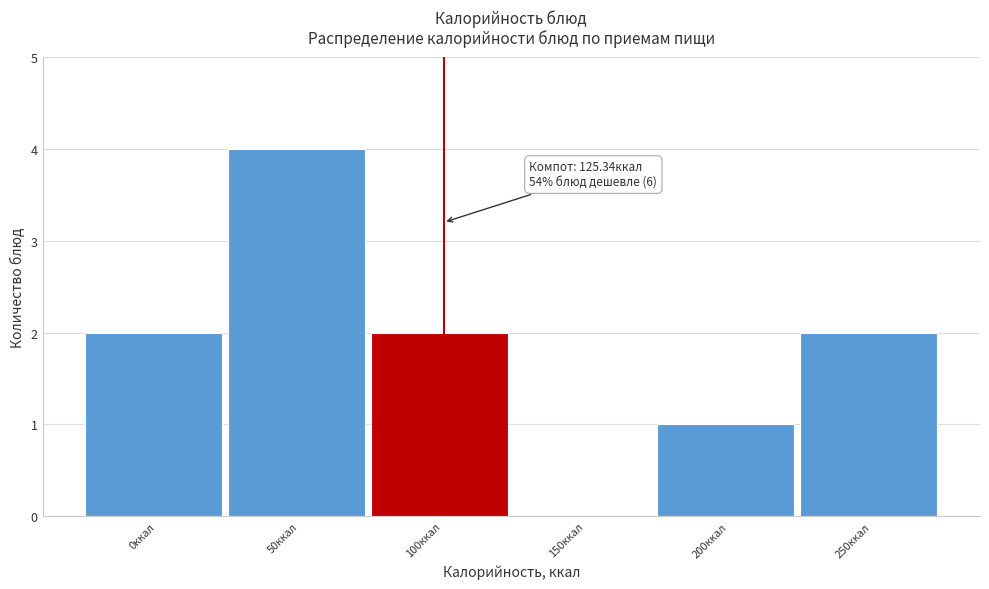

Reading left to right, extract all data points from this chart.

0ккал=2	50ккал=4	100ккал=2	150ккал=0	200ккал=1	250ккал=2